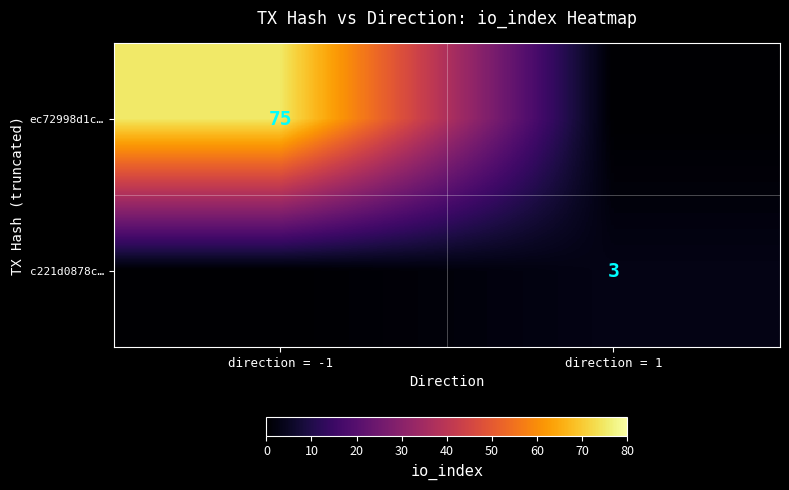

At how many categories does at least one series exceed 42?

1